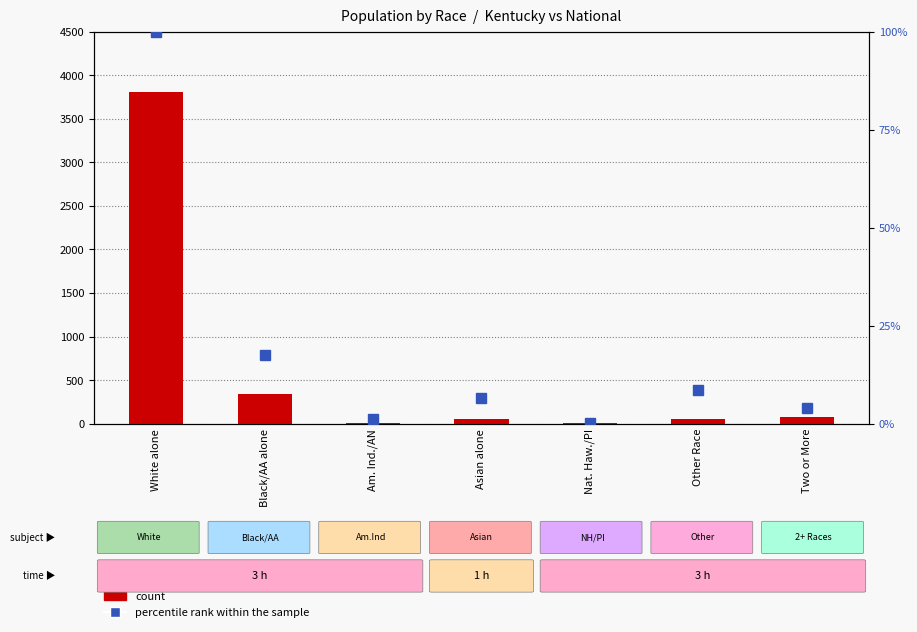

What is the greatest value displayed?

3809.5